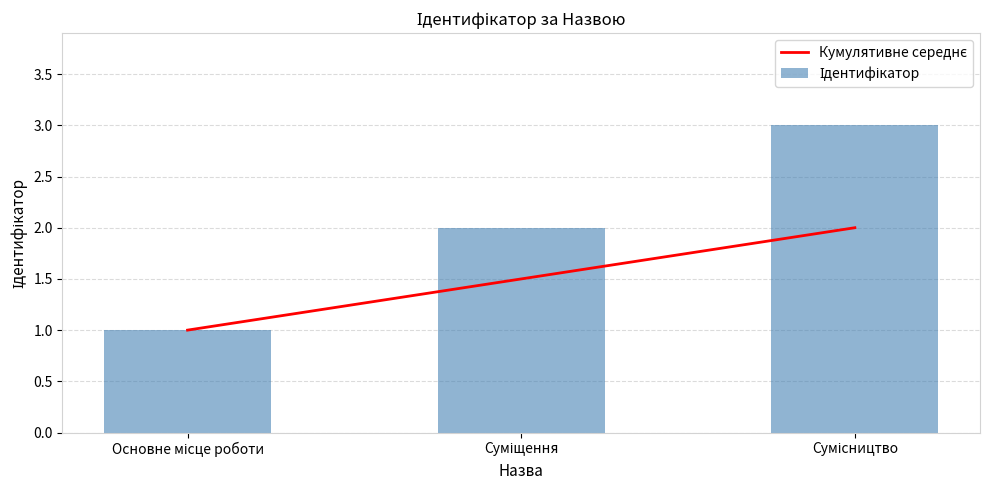

What is the highest value of the Ідентифікатор series?

3.0